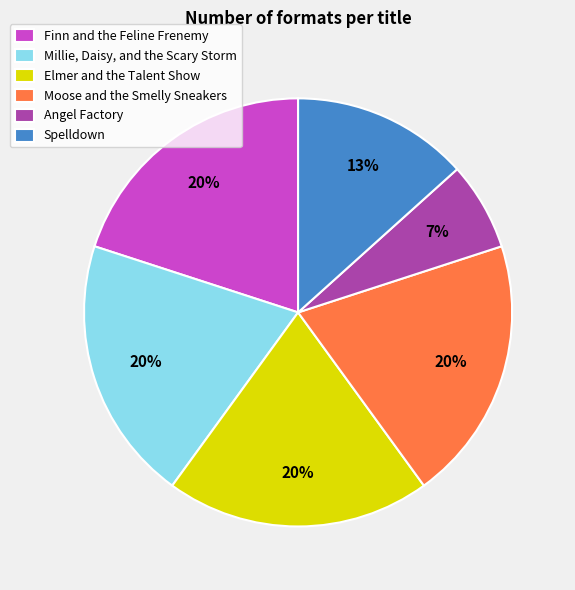

Approximately how many times larger is the value at Spelldown compared to Moose and the Smelly Sneakers?

0.7